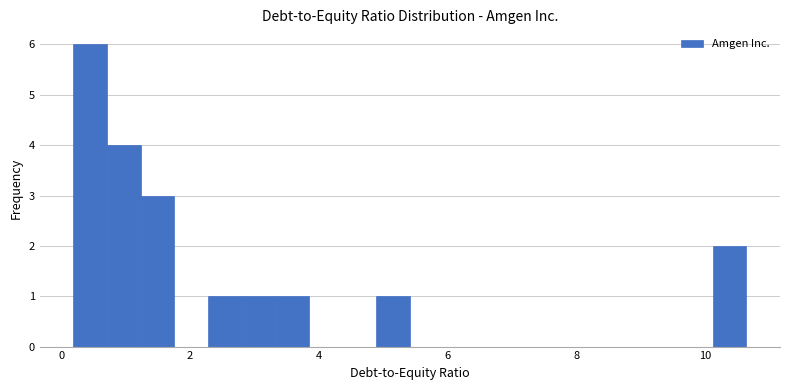

Around what value on the x-axis is the tallest bar? Give the approximate position of its centre, as read against the axis.

0.4